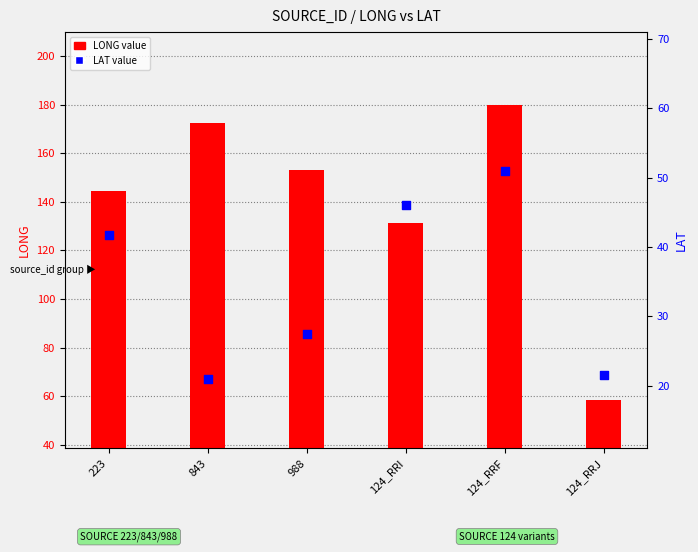

What is the total value across all series at 988?

180.6